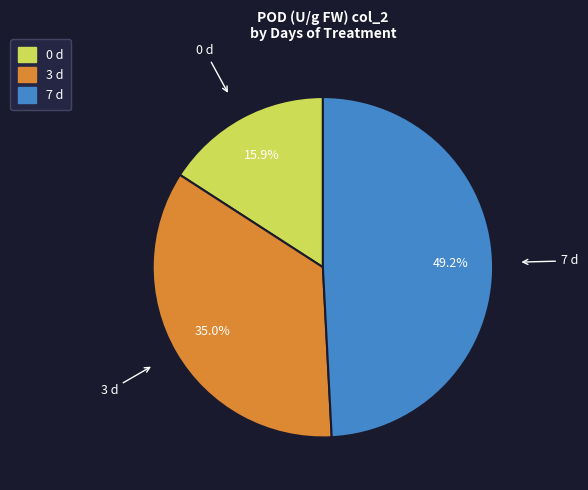

What is the ratio of the value at 0 d to the value at 7 d?

0.3